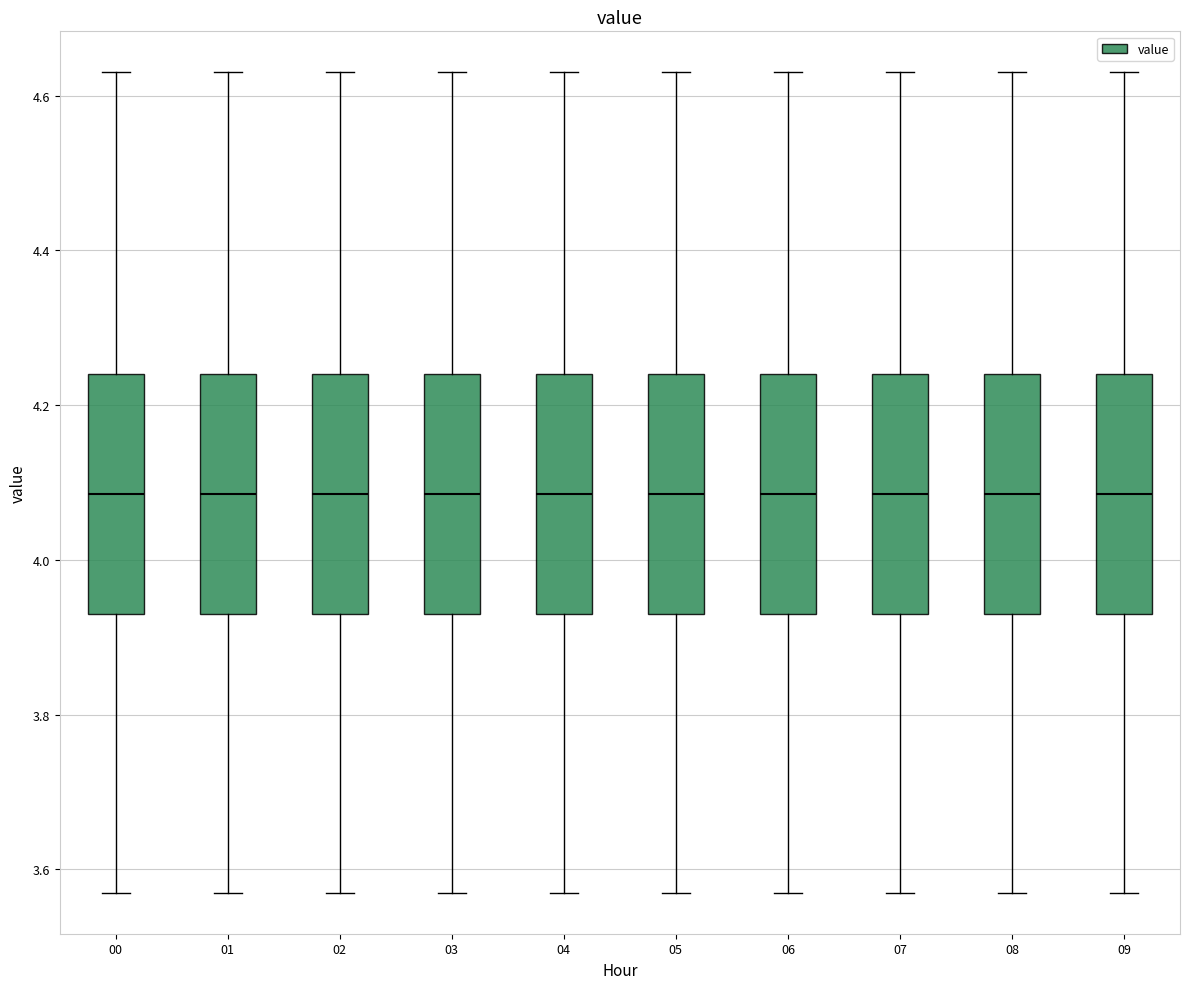

Where does the lower whisker of the box at x = 07 end on the y-axis? The values are not printed on the chart, so give them approximately, as read against the axis.

3.58